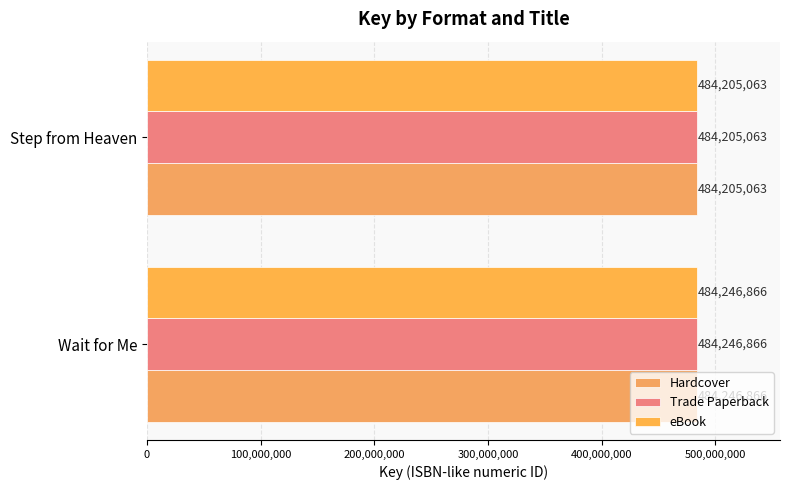

Count the number of categories in the chart.

2